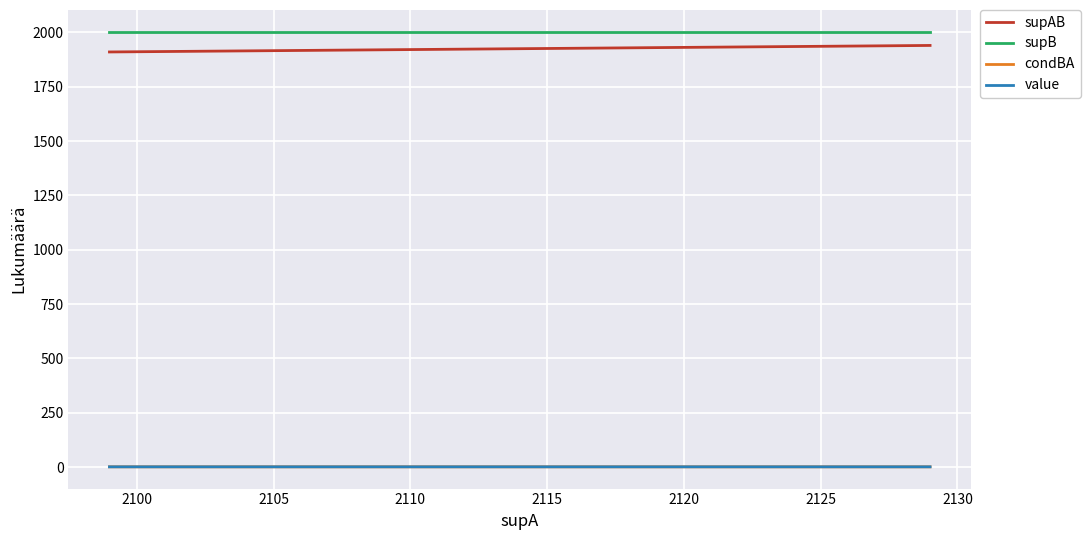

What is the maximum value for supAB?

1940.0